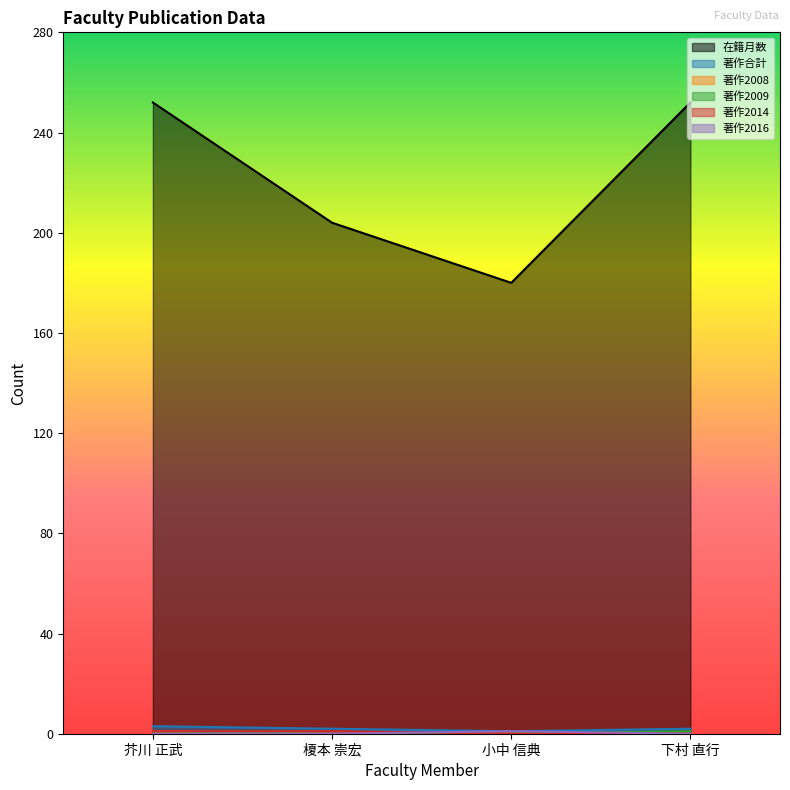

Between 下村 直行 and 芥川 正武, which is larger?

下村 直行